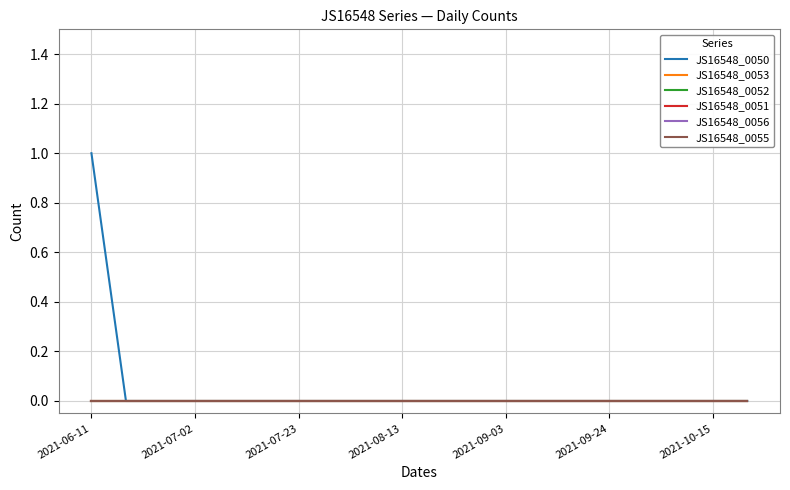

Reading right to left, what are all the values shown in this chart?

JS16548_0050: 0	0	0	0	0	0	0	0	0	0	0	0	0	0	0	0	0	0	0	1
JS16548_0053: 0	0	0	0	0	0	0	0	0	0	0	0	0	0	0	0	0	0	0	0
JS16548_0052: 0	0	0	0	0	0	0	0	0	0	0	0	0	0	0	0	0	0	0	0
JS16548_0051: 0	0	0	0	0	0	0	0	0	0	0	0	0	0	0	0	0	0	0	0
JS16548_0056: 0	0	0	0	0	0	0	0	0	0	0	0	0	0	0	0	0	0	0	0
JS16548_0055: 0	0	0	0	0	0	0	0	0	0	0	0	0	0	0	0	0	0	0	0